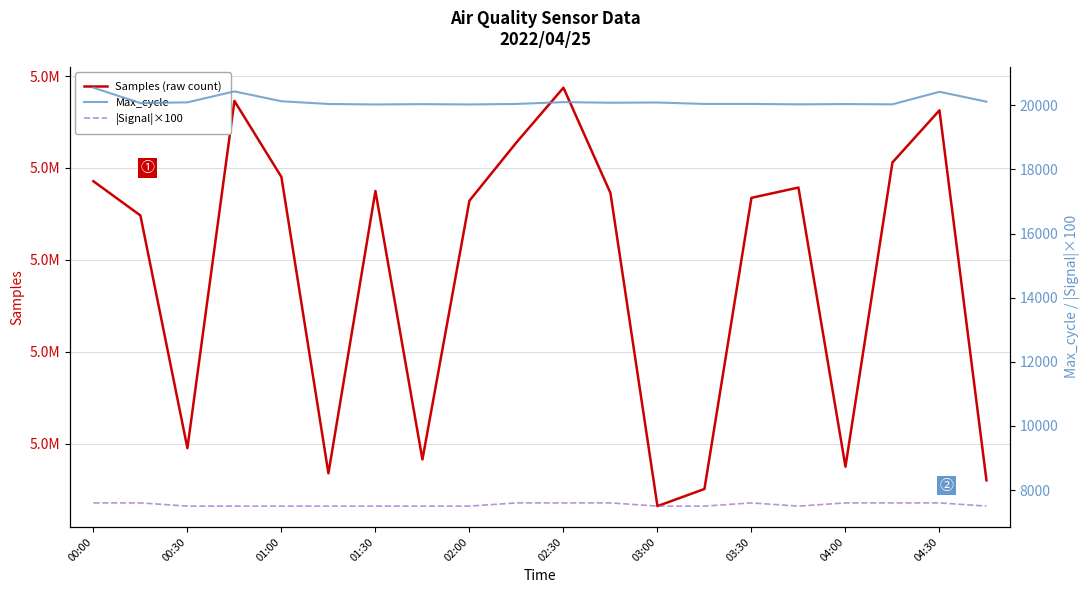

True or false: Max_cycle and Samples (raw count) cross at least once.

False